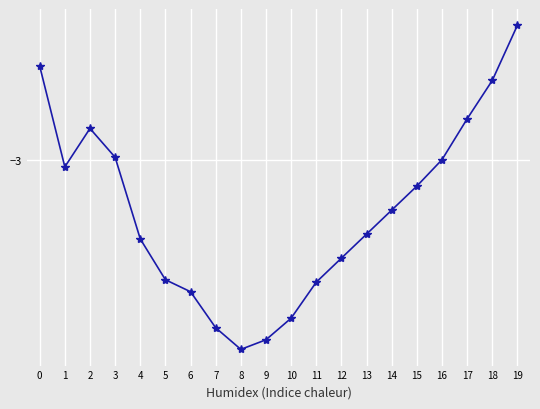

Is this an area chart (filled region under the line)?

No